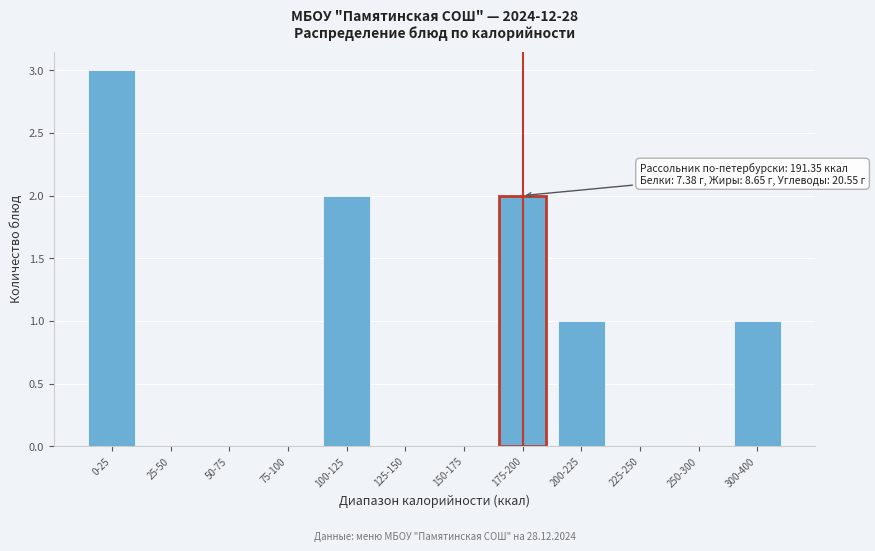

Reading left to right, transcribe all the data shown in this chart.

0-25=3	25-50=0	50-75=0	75-100=0	100-125=2	125-150=0	150-175=0	175-200=2	200-225=1	225-250=0	250-300=0	300-400=1